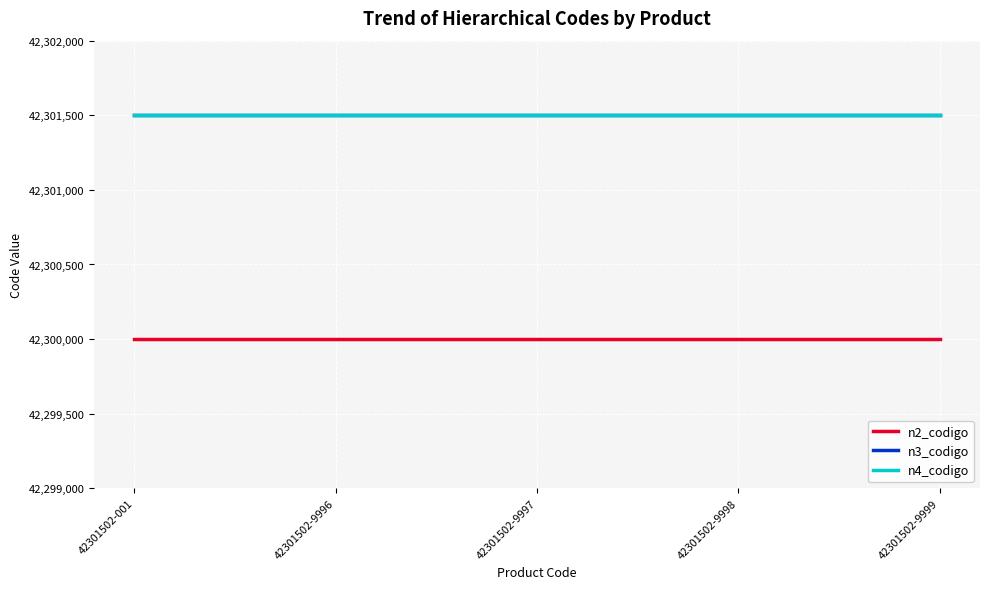

What is the maximum value shown in the chart?

42301502